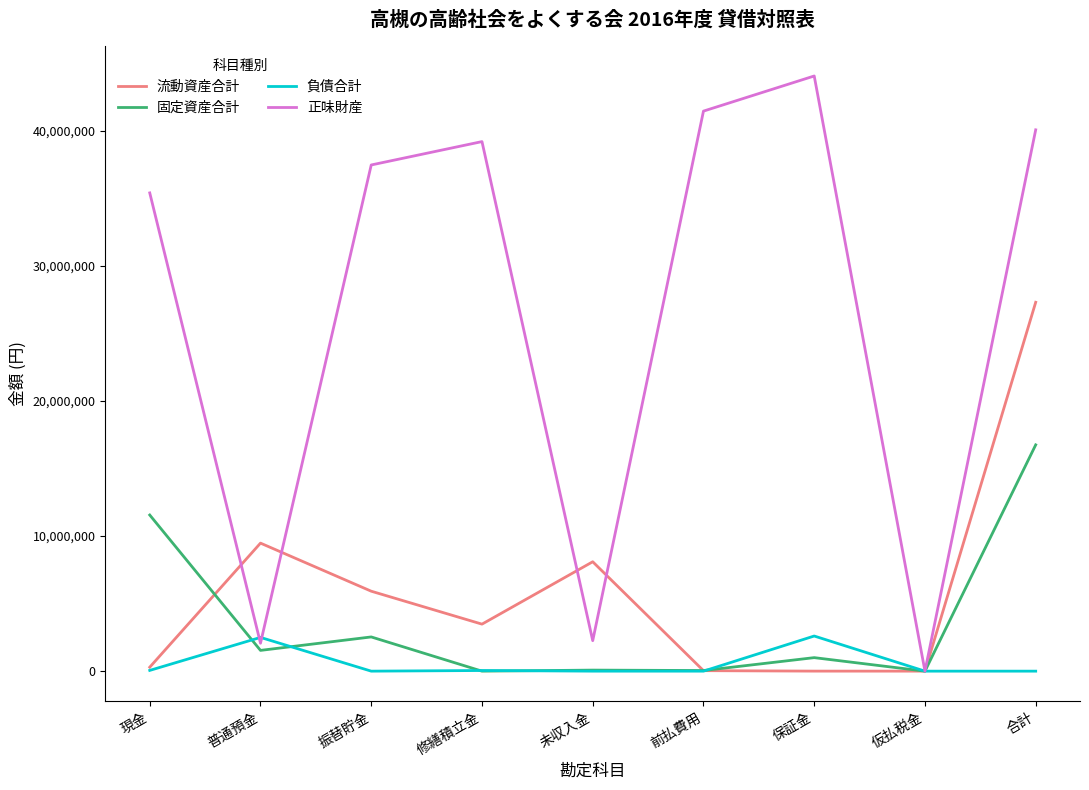

What is the sum of the 流動資産合計 values at 仮払税金 and 普通預金?

9476306